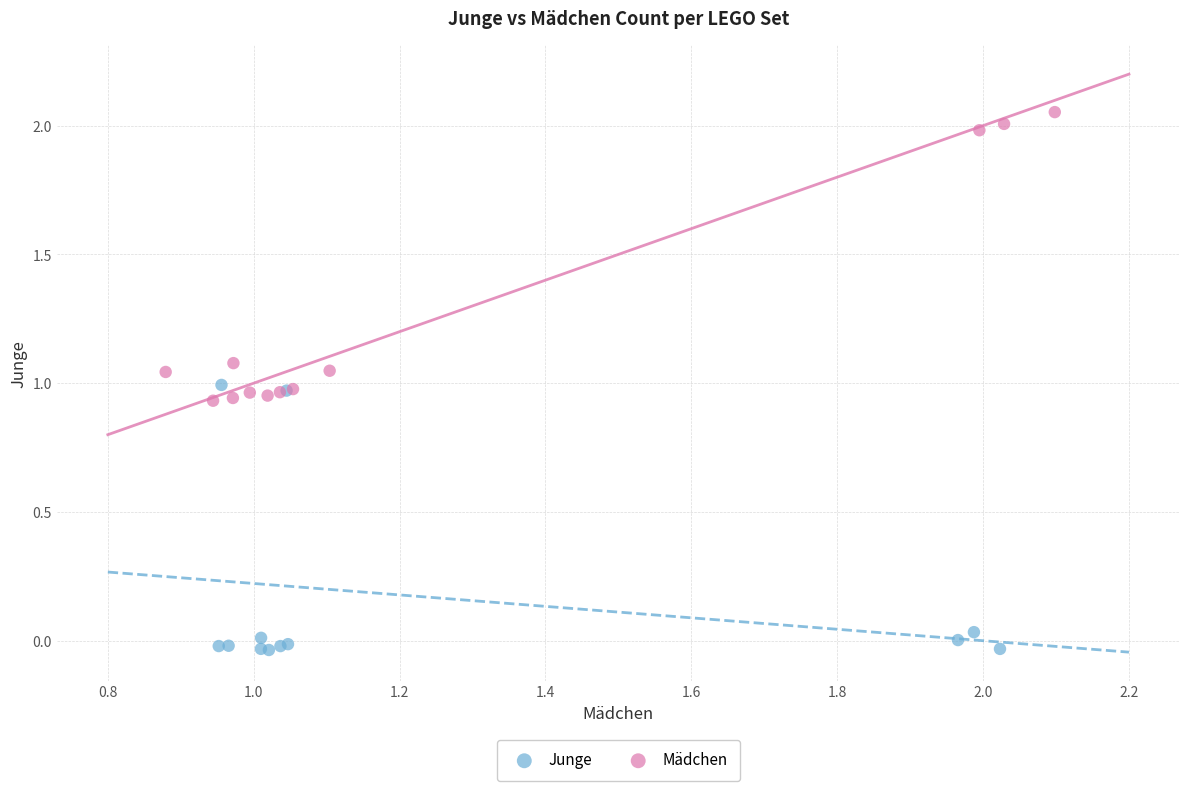

Which series has the widest spread of Y values?

Mädchen